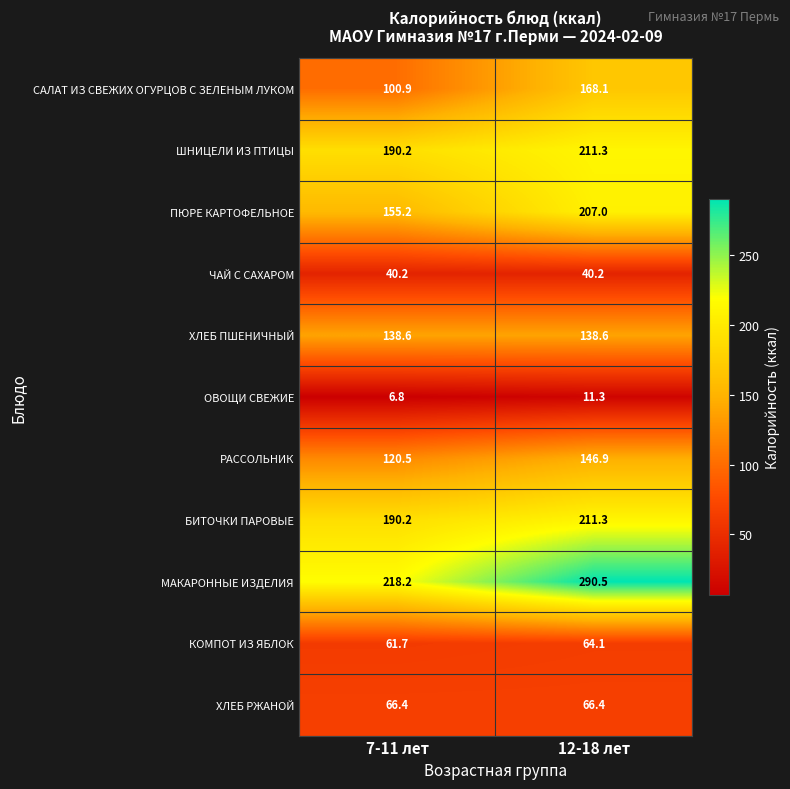

Which series changed the most between 7-11 лет and 12-18 лет?

МАКАРОННЫЕ ИЗДЕЛИЯ